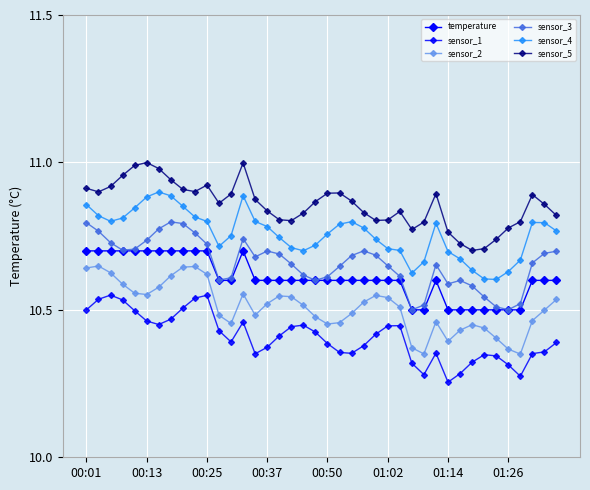

True or false: sensor_5 and temperature intersect in this chart.

False